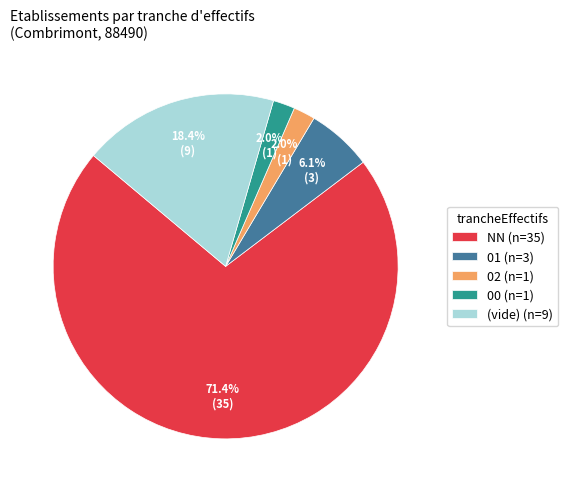

What is the total percentage of (vide) (n=9) and 01 (n=3)?

24.5%